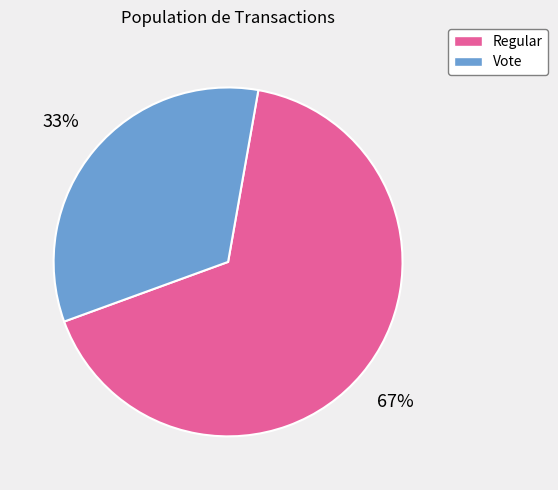

Which has a higher value, Regular or Vote?

Regular